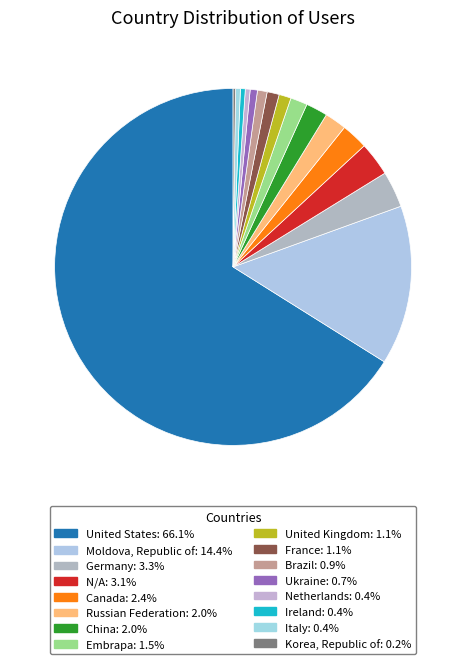

To the nearest percent, what is the combined percentage of Netherlands and Moldova, Republic of?

15%